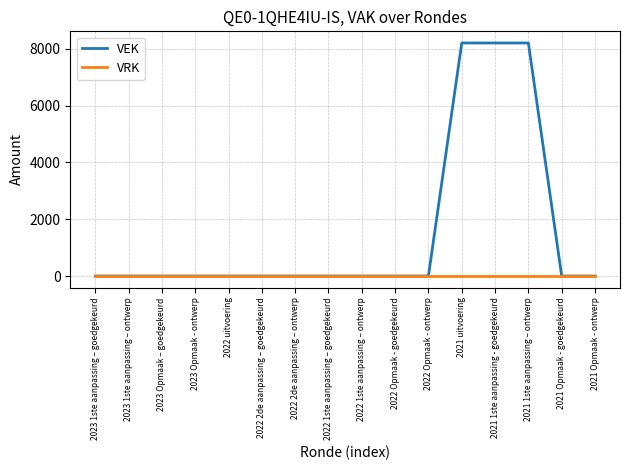

Which series has the largest total across all categories?

VEK